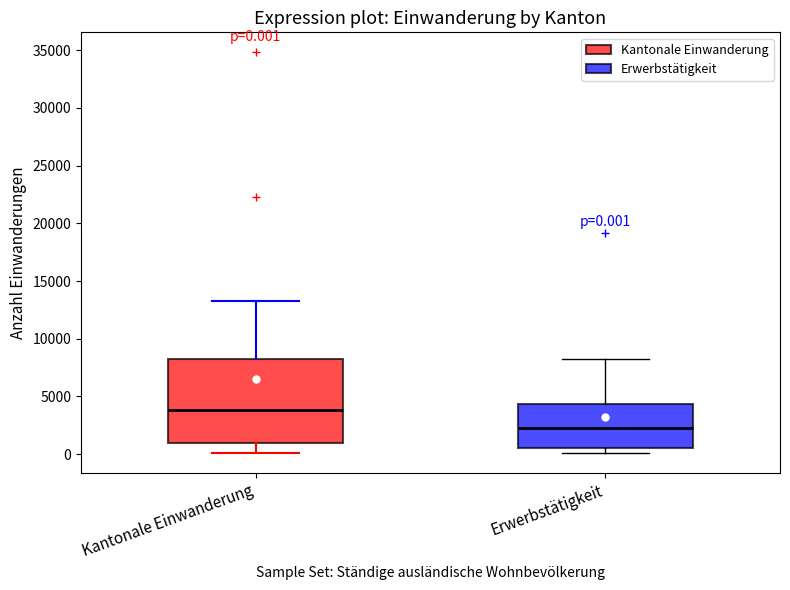

Which box's median line is the lowest?

Erwerbstätigkeit